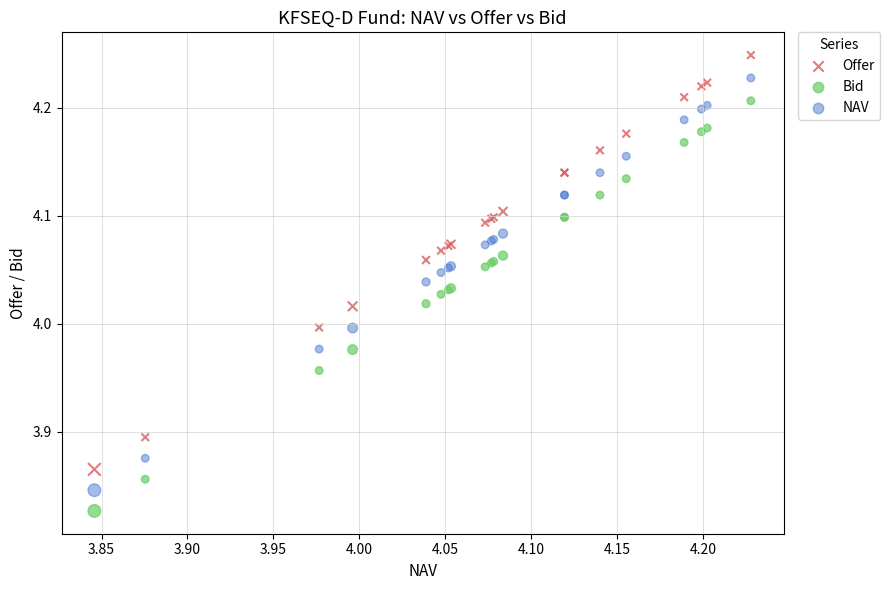

Which series reaches the minimum Y coordinate?

Bid